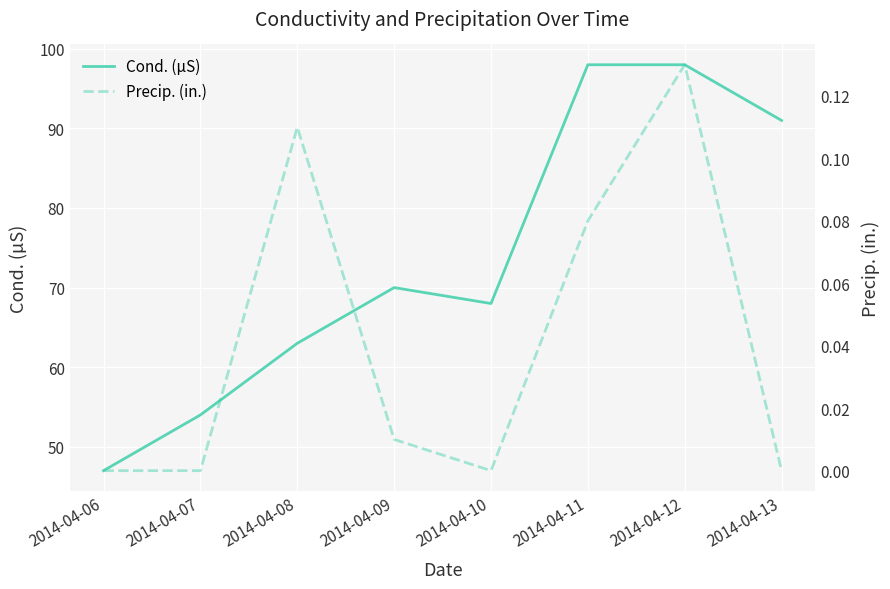

How many data points in Precip. (in.) are above 0?

4